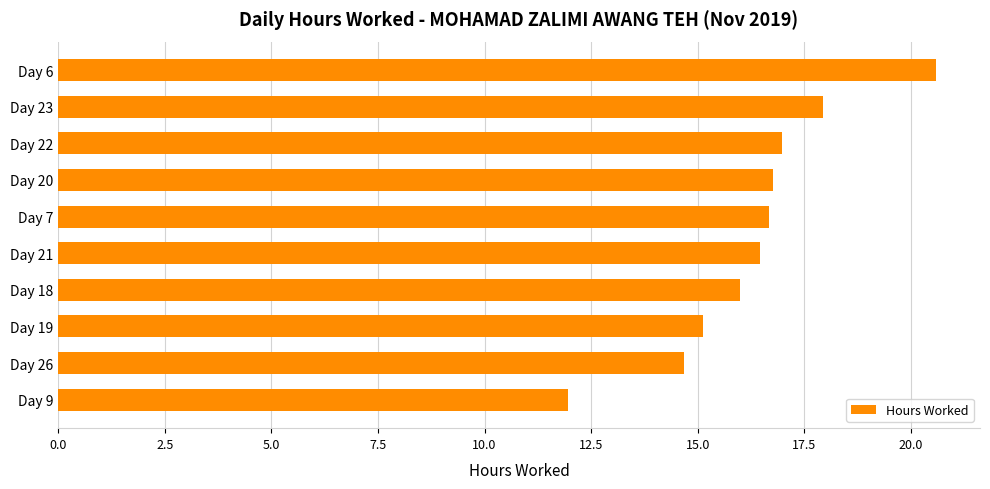

What is the difference between the second highest and second lowest values?

3.3